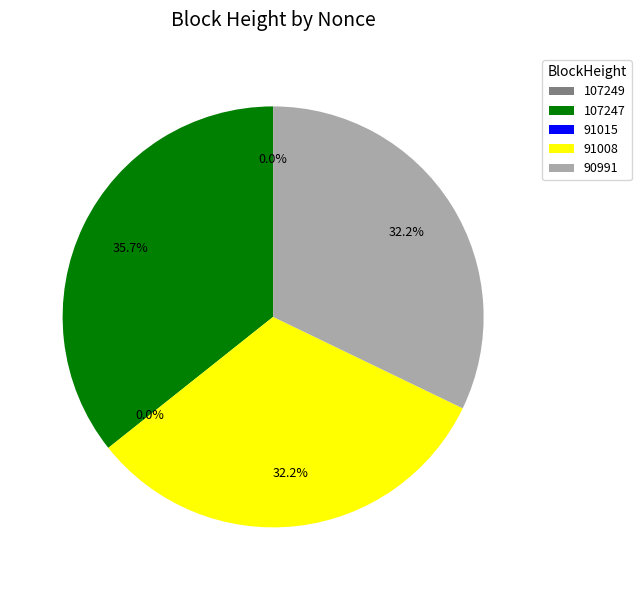

Does 90991 account for over 50% of the chart?

No